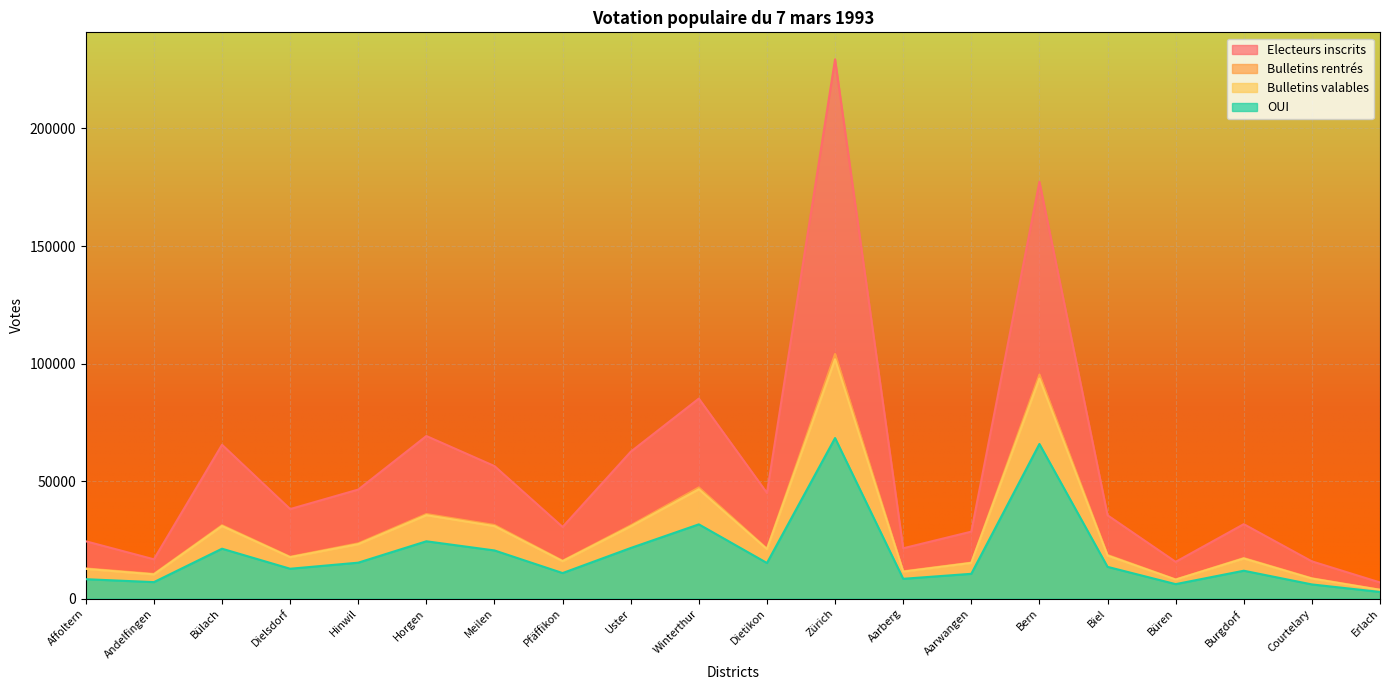

What is the difference between the highest and lowest values at Courtelary?

9809